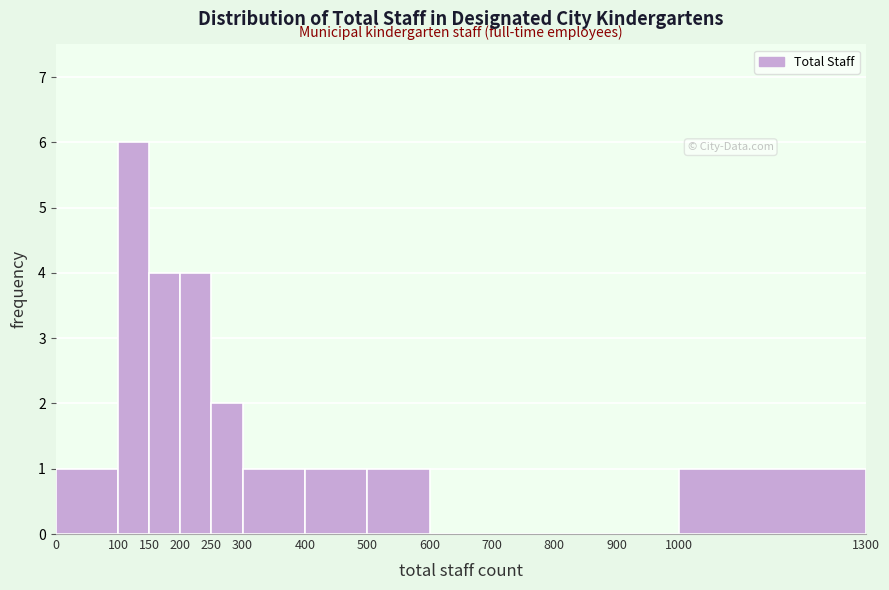

How tall is the bar that spans 400 to 500 on the x-axis? The values are not printed on the chart, so give them approximately, as read against the axis.

1